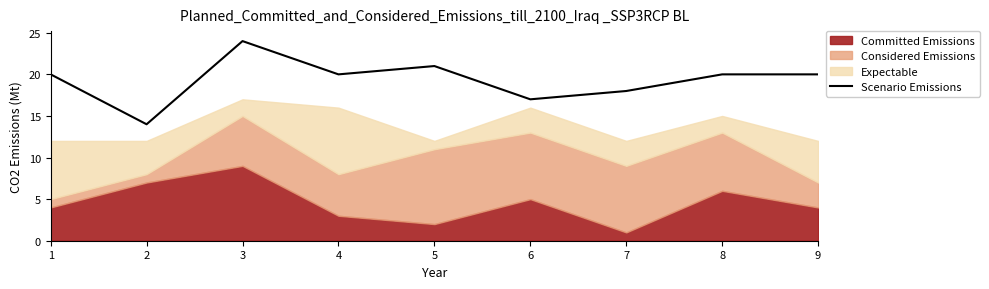

The value of Scenario Emissions at 2 is 14. True or false?

True